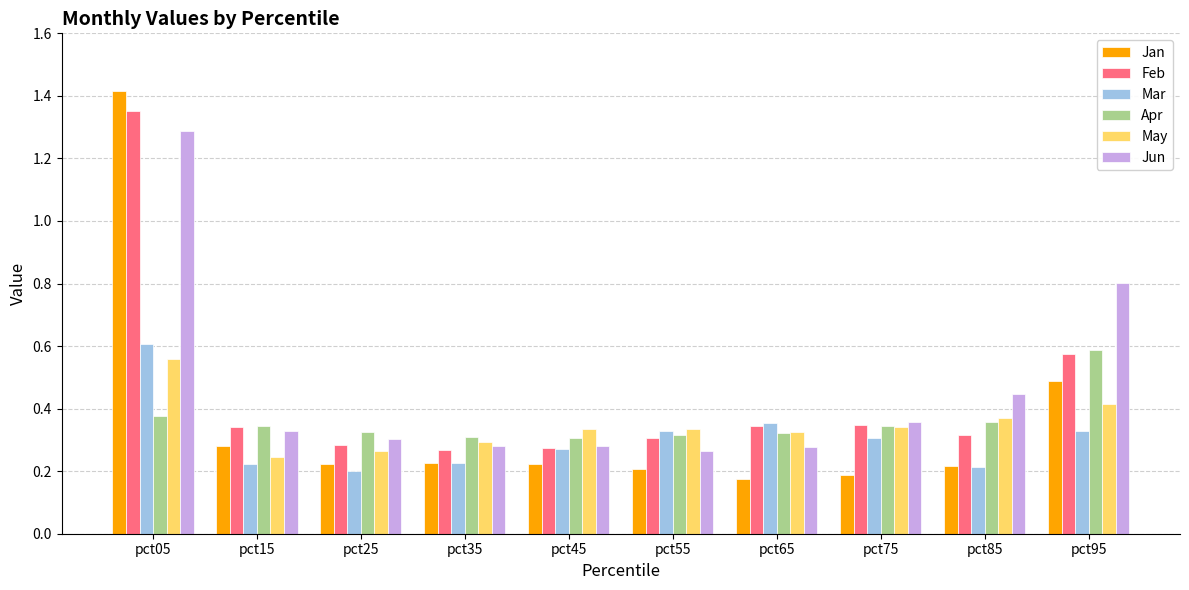

What is the difference between the Mar values at pct95 and pct15?

0.1